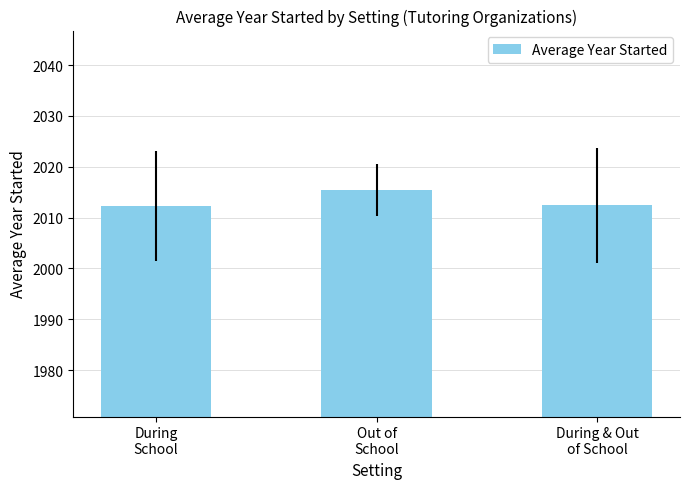

Does the chart contain any negative values?

No